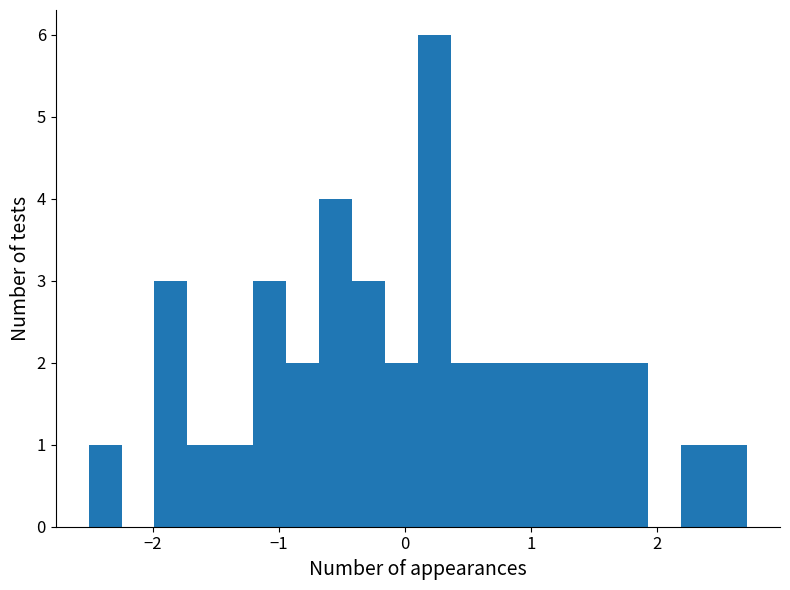

Around what value on the x-axis is the tallest bar? Give the approximate position of its centre, as read against the axis.

0.2